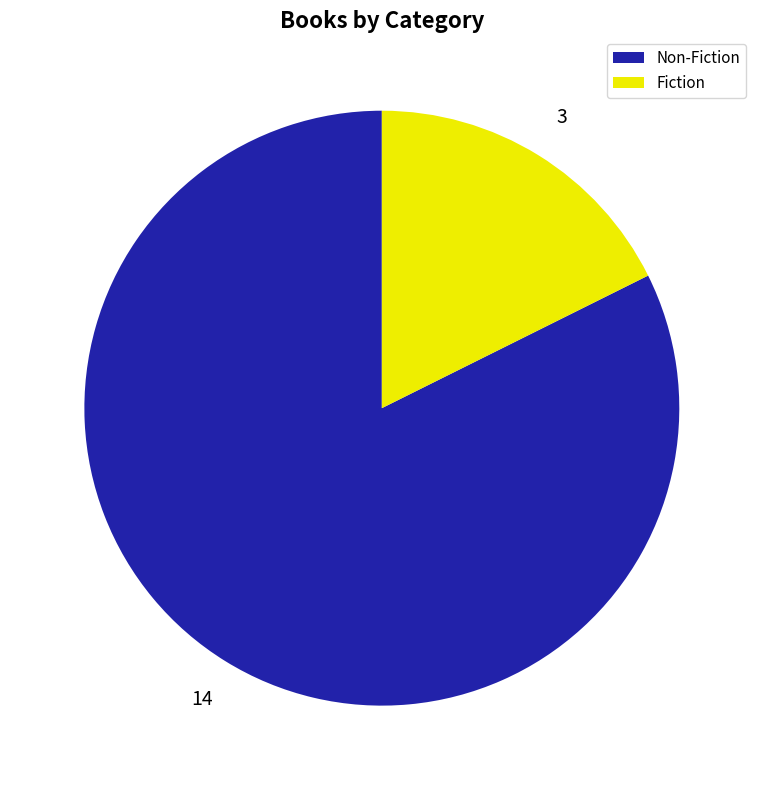

Which has a higher value, Non-Fiction or Fiction?

Non-Fiction